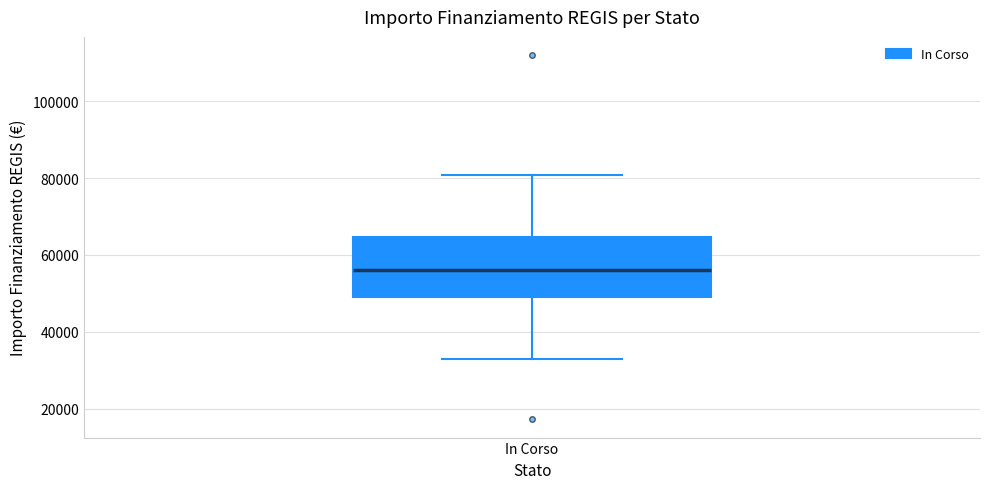

Where does the lower whisker of the box for In Corso end on the y-axis? The values are not printed on the chart, so give them approximately, as read against the axis.

32000